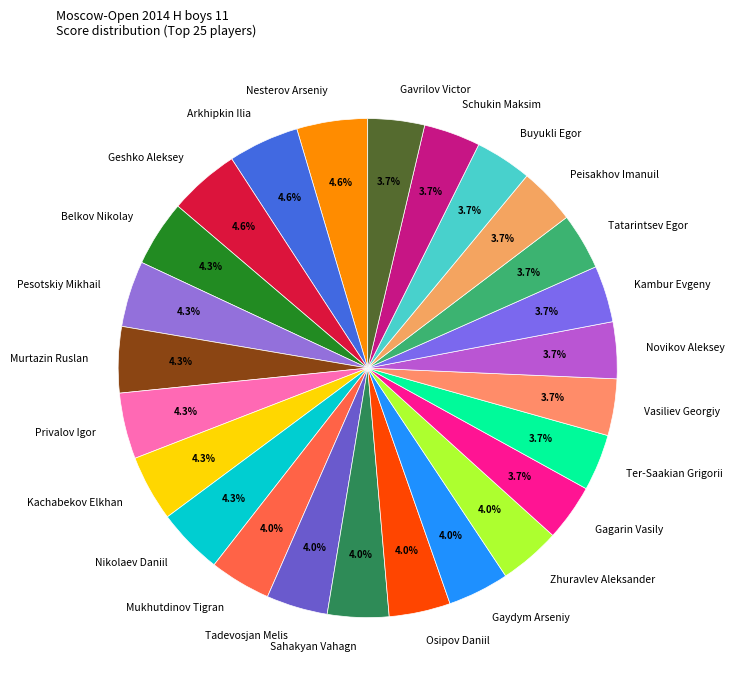

Combined, do Vasiliev Georgiy and Nesterov Arseniy account for over 50%?

No